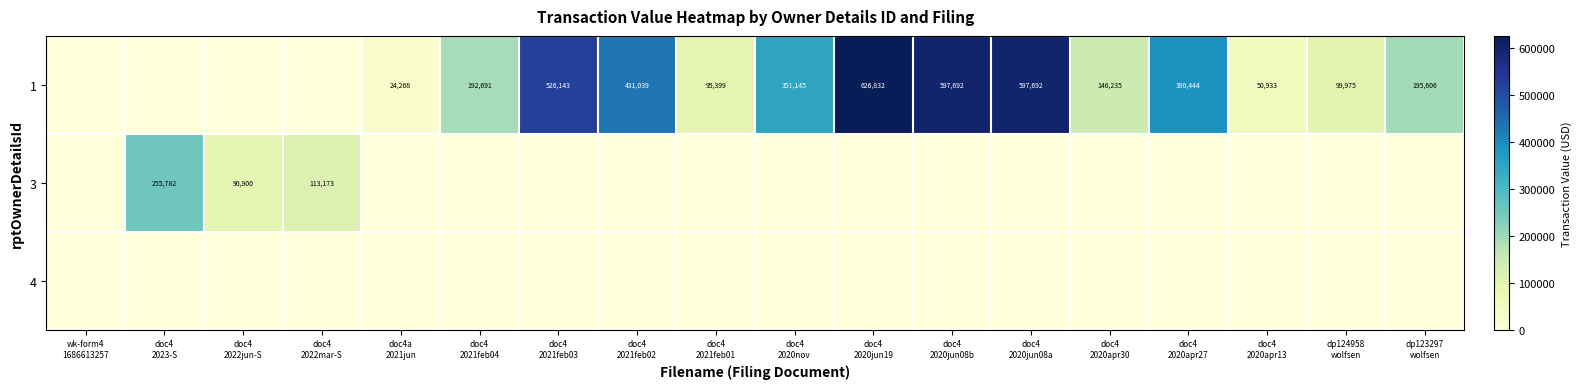

The value of 3 at doc4 2020apr30 is 0. True or false?

True